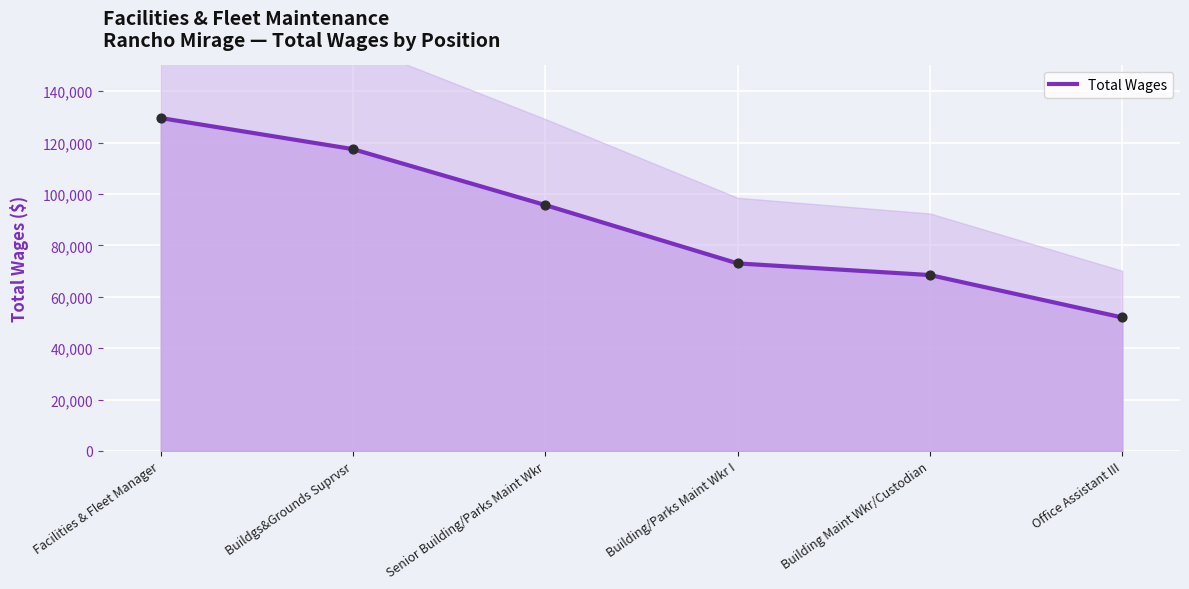

What is the change in value from Building Maint Wkr/Custodian to Office Assistant III?

-16504